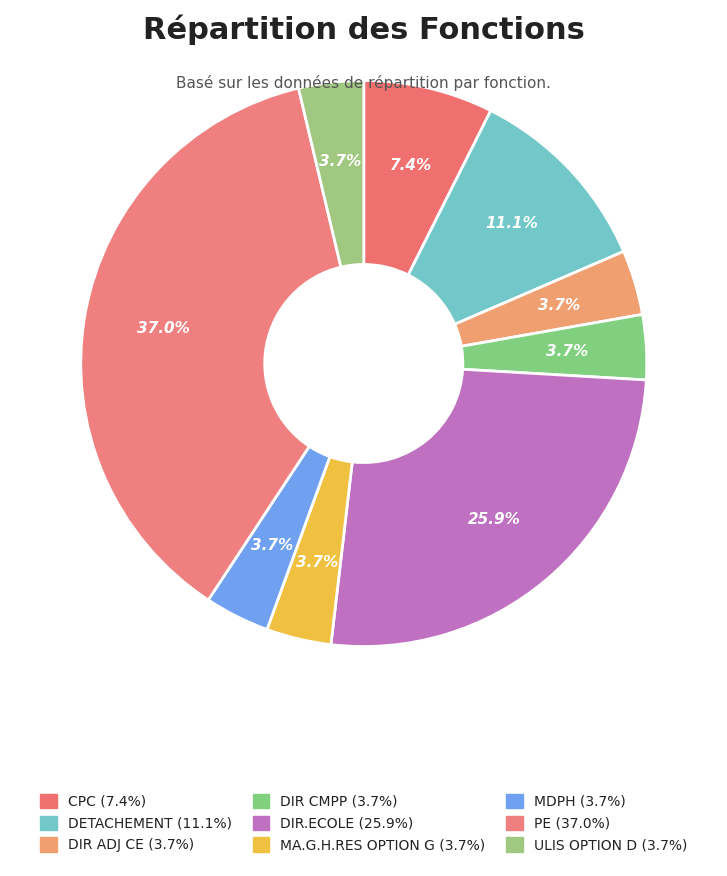

What is the ratio of the value at DIR CMPP to the value at MDPH?

1.0